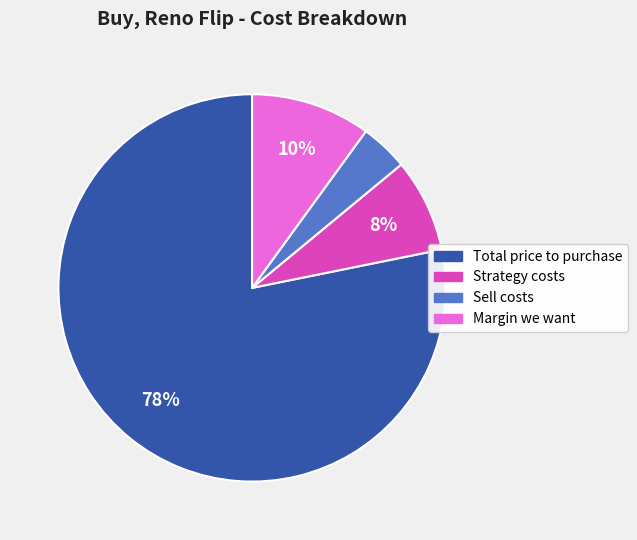

Rank the categories by value from highest to lowest.

Total price to purchase, Margin we want, Strategy costs, Sell costs